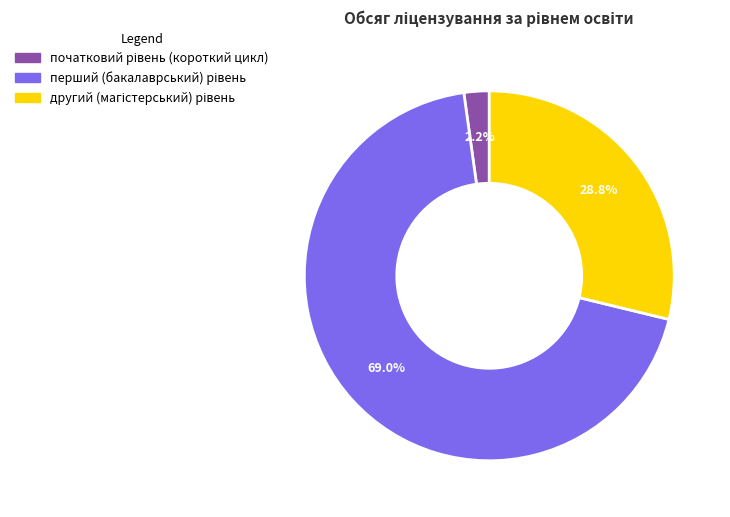

Is there any slice that represents more than half of the pie?

Yes